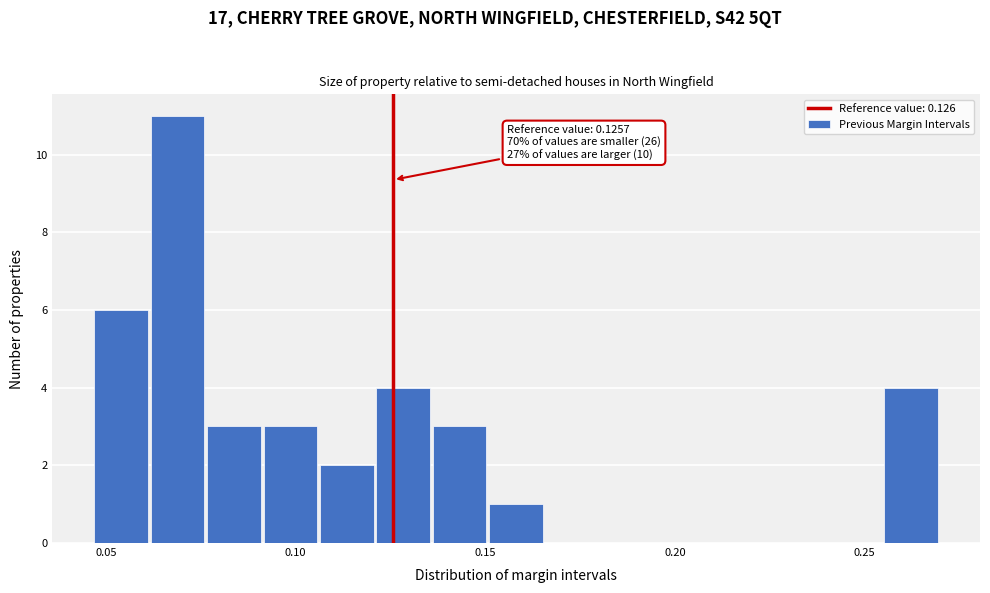

Read against the x-axis, roughly where is the centre of the tallest bar?

0.070